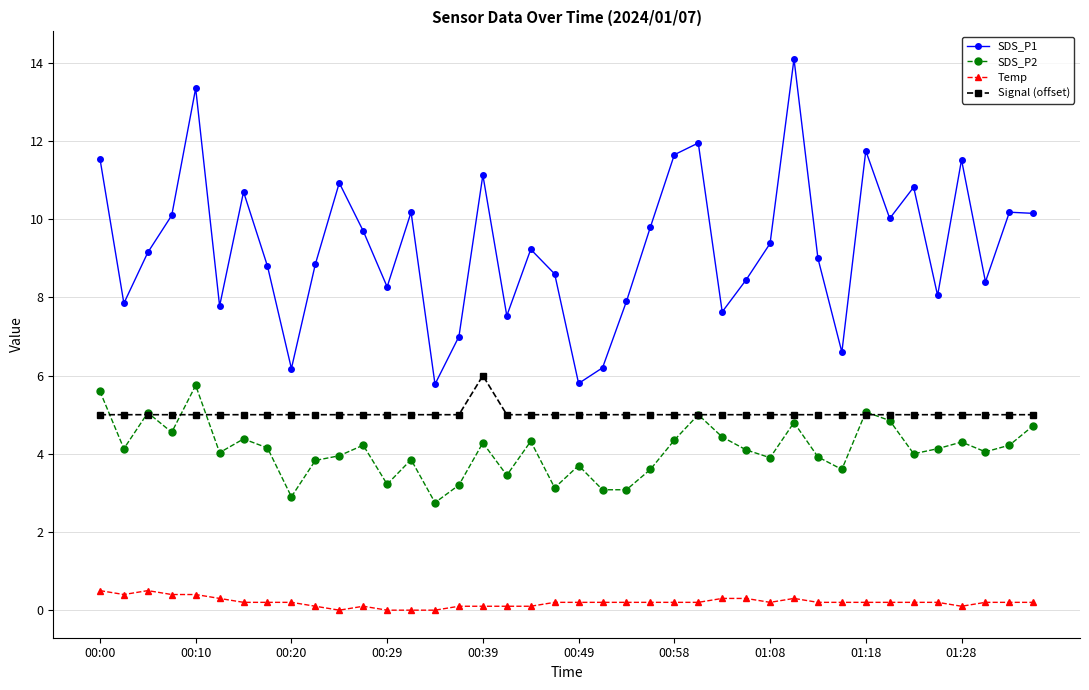

True or false: SDS_P1 and SDS_P2 intersect in this chart.

False